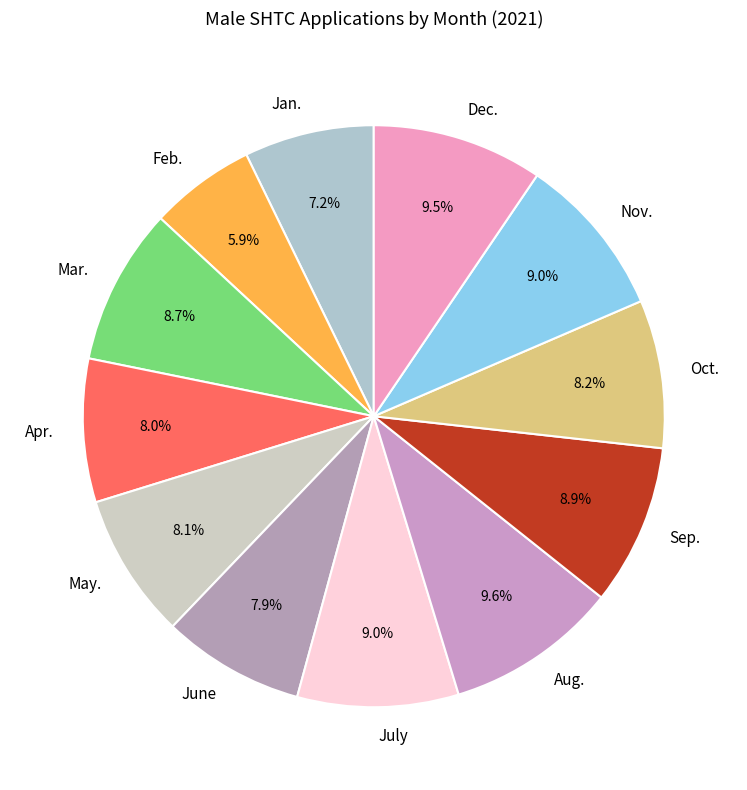

Which category has the smallest portion of the pie?

Feb.